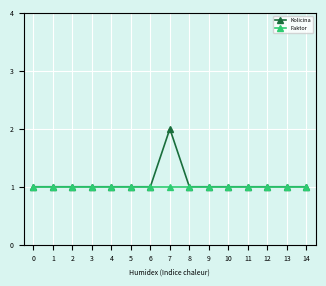

Which series has the widest spread of values?

Kolicina